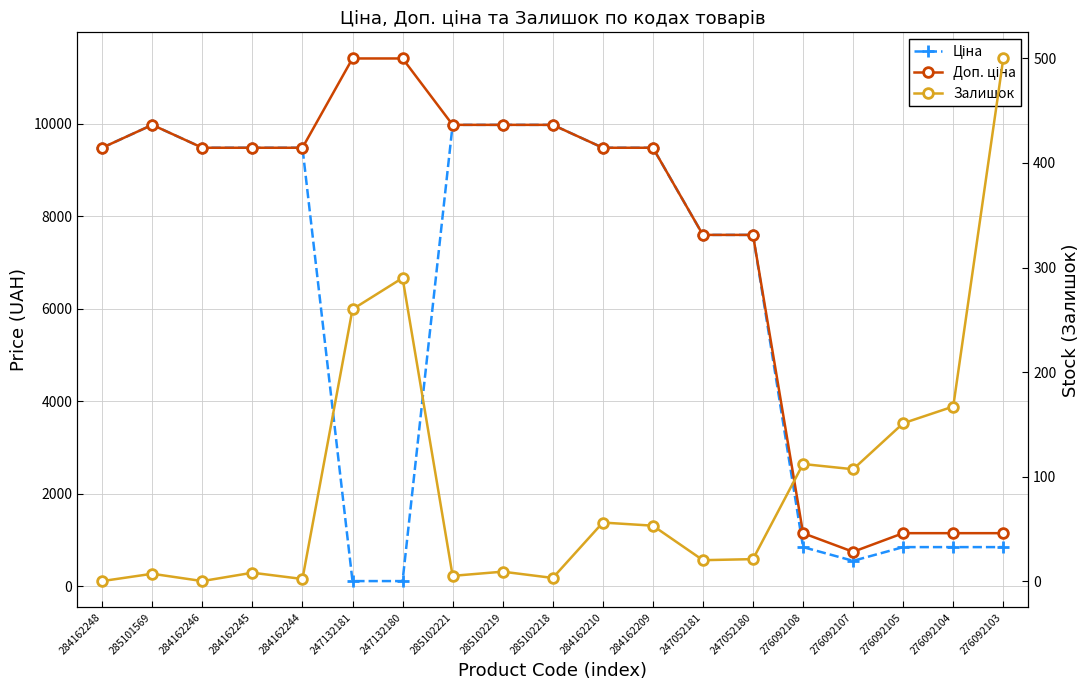

Is it true that Залишок equals 11.9 at 285101569?

False